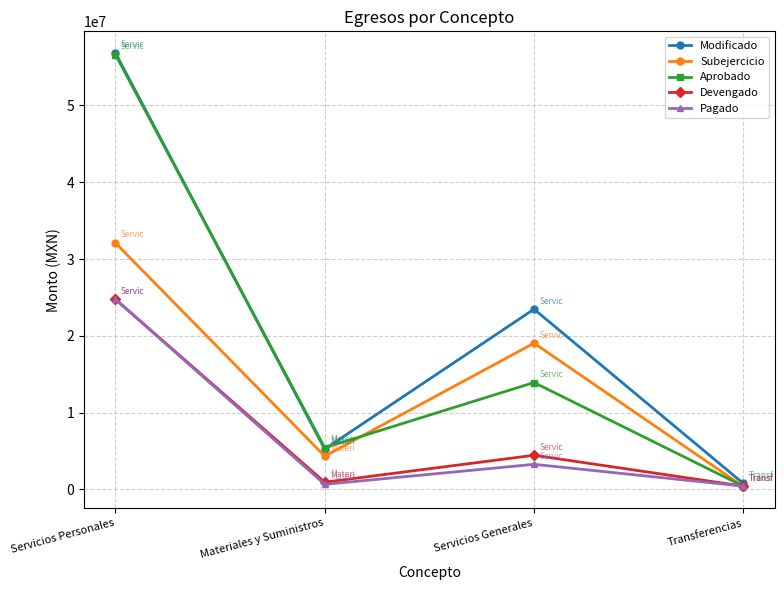

Which label corresponds to the largest value in the chart?

Servicios Personales